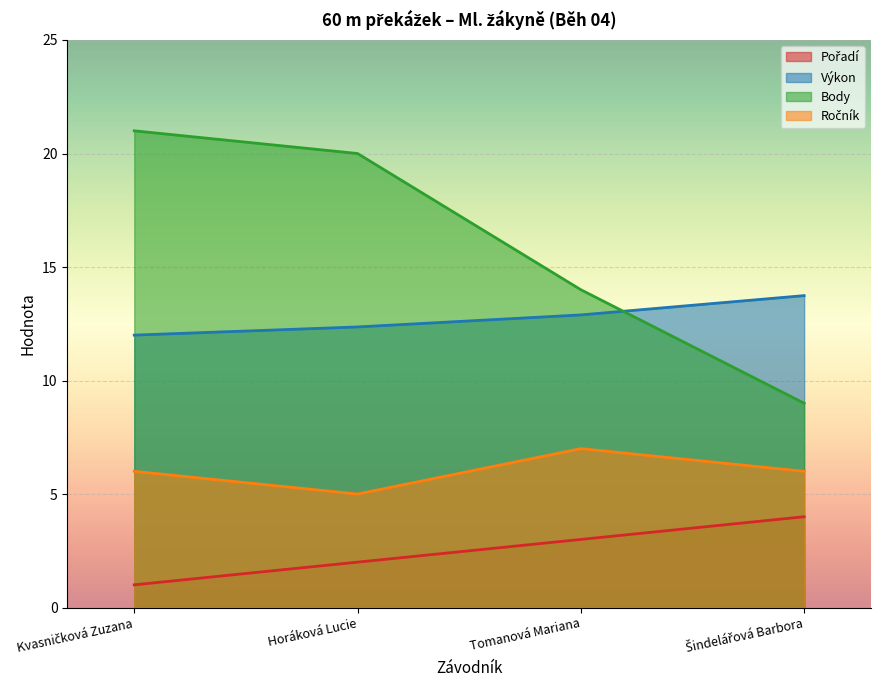

What is the difference between the maximum and minimum values in the Body series?

12.0